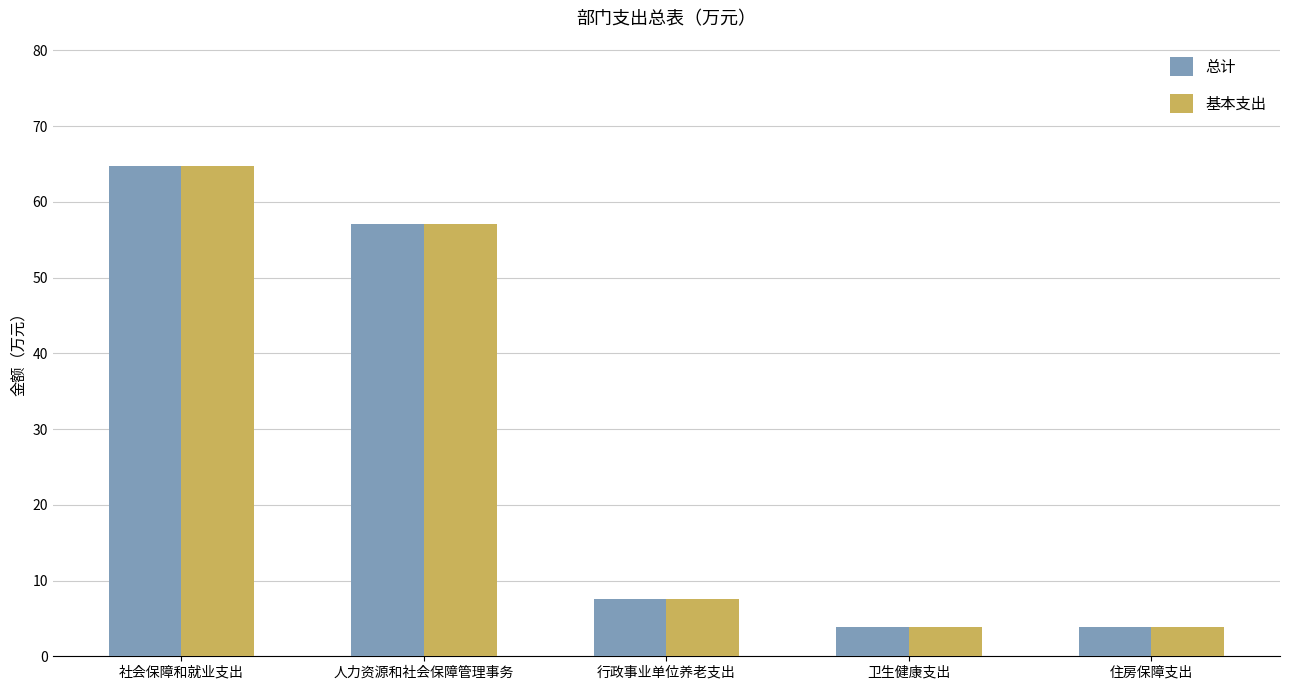

At which label does 基本支出 first exceed 7?

社会保障和就业支出